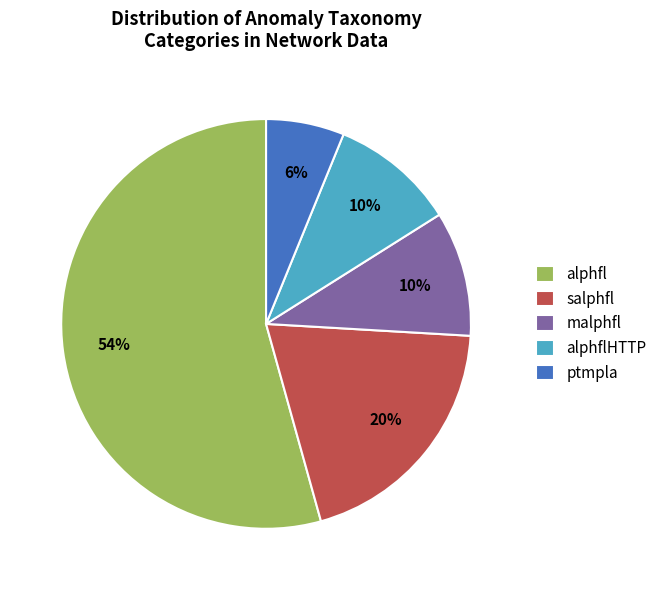

Which category has the smallest portion of the pie?

ptmpla